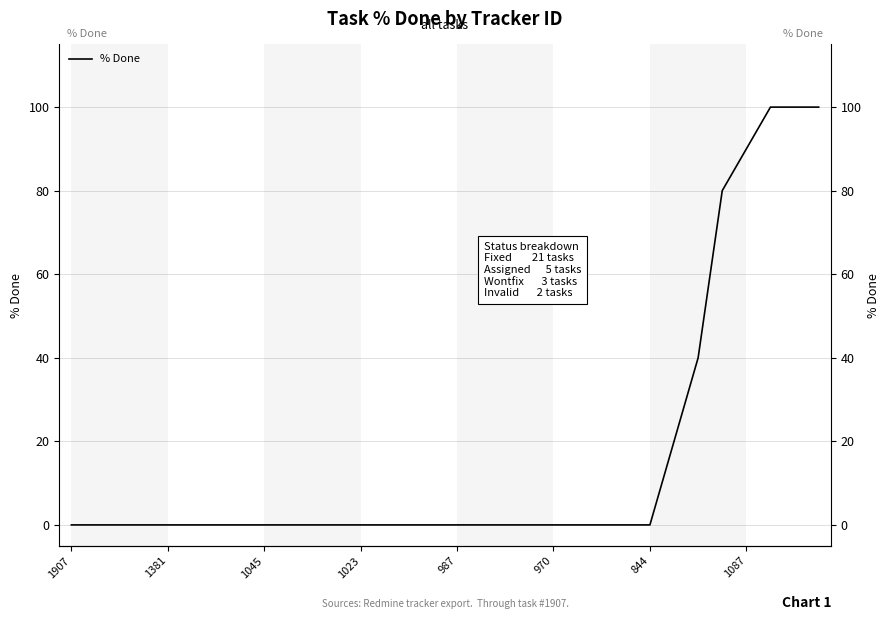

What is the sum of all values?

530